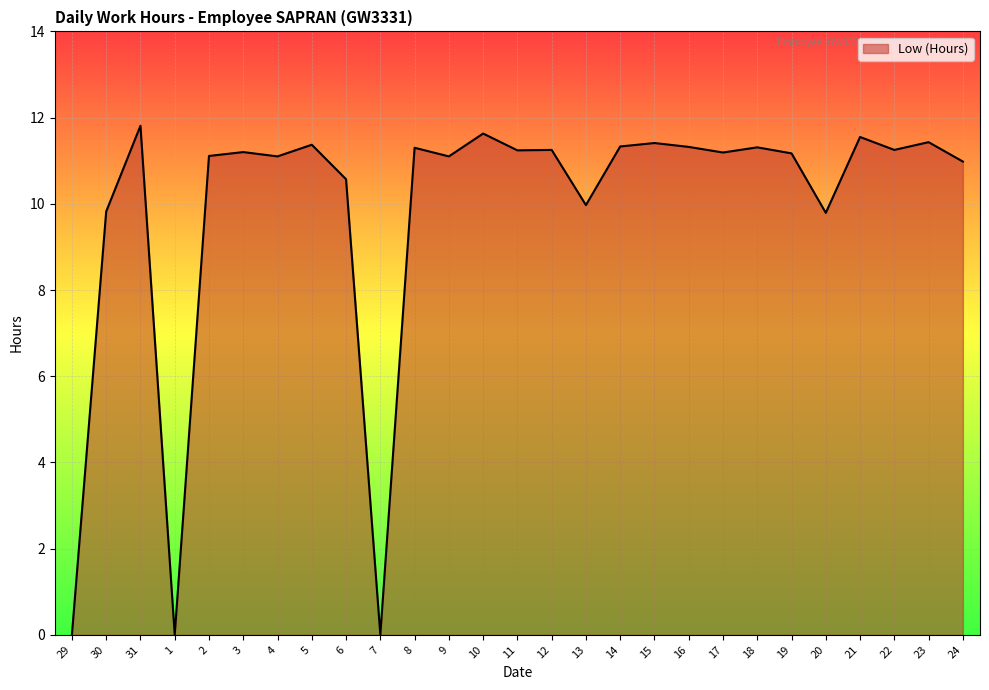

What is the ratio of the value at 2 to the value at 17?

1.0